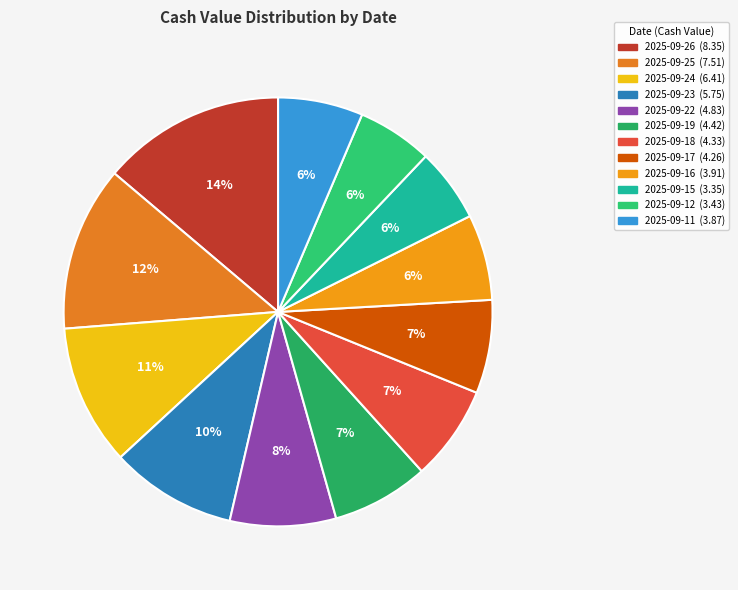

To the nearest percent, what percentage of the pie is 2025-09-24?

11%